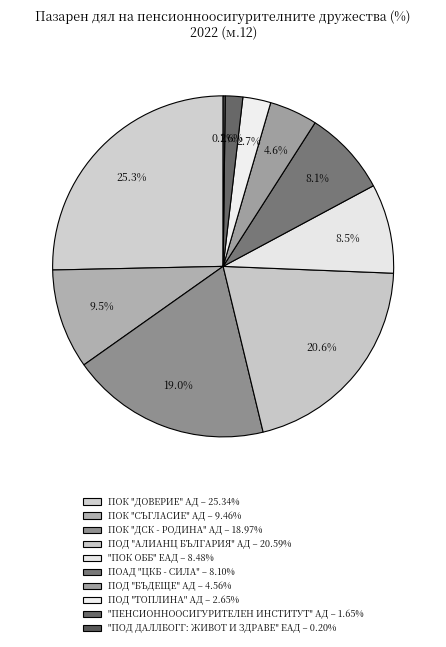

To the nearest percent, what portion does ПОАД "ЦКБ - СИЛА" represent?

8%